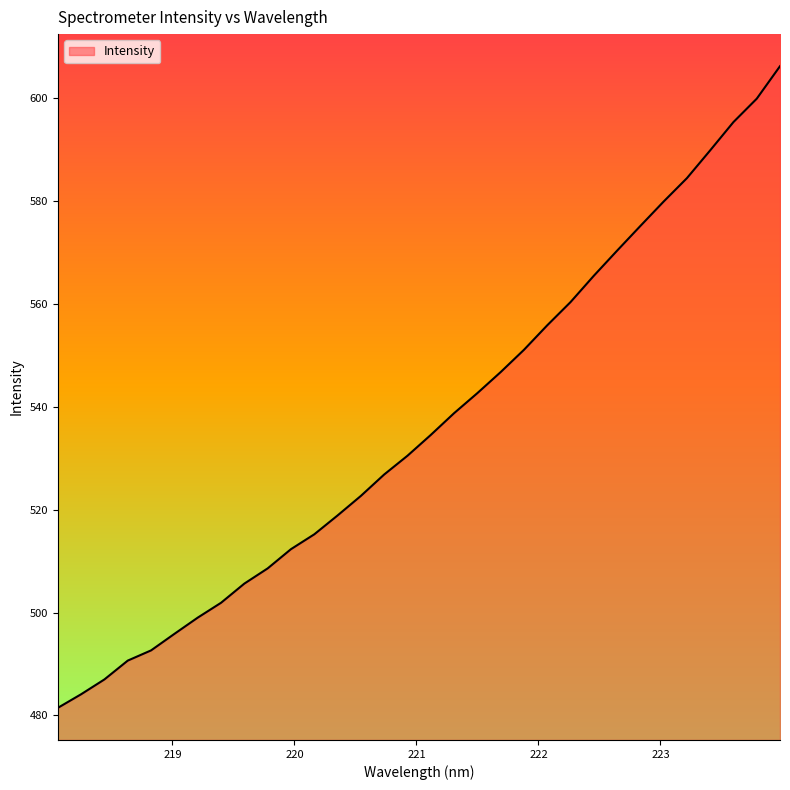

True or false: the data has more than 2 interior local peaks.

False